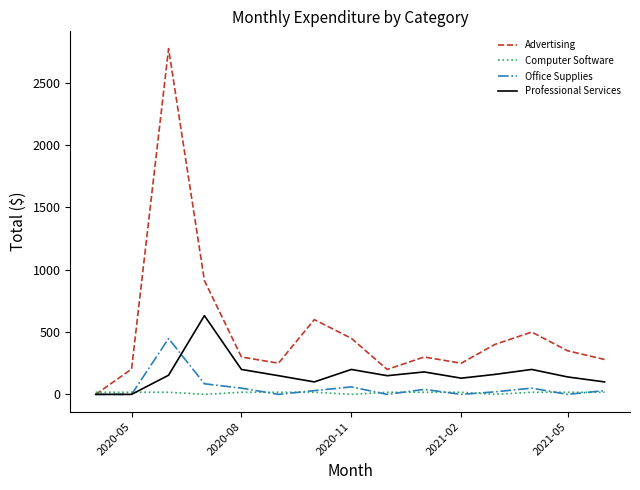

What is the highest value of the Professional Services series?

631.9